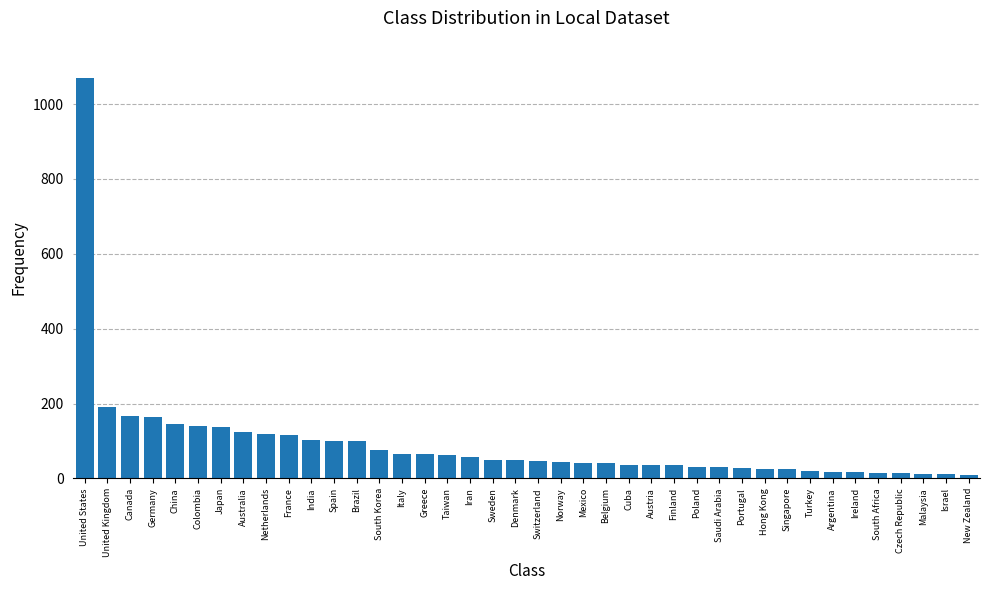

How many series are shown in this chart?

1